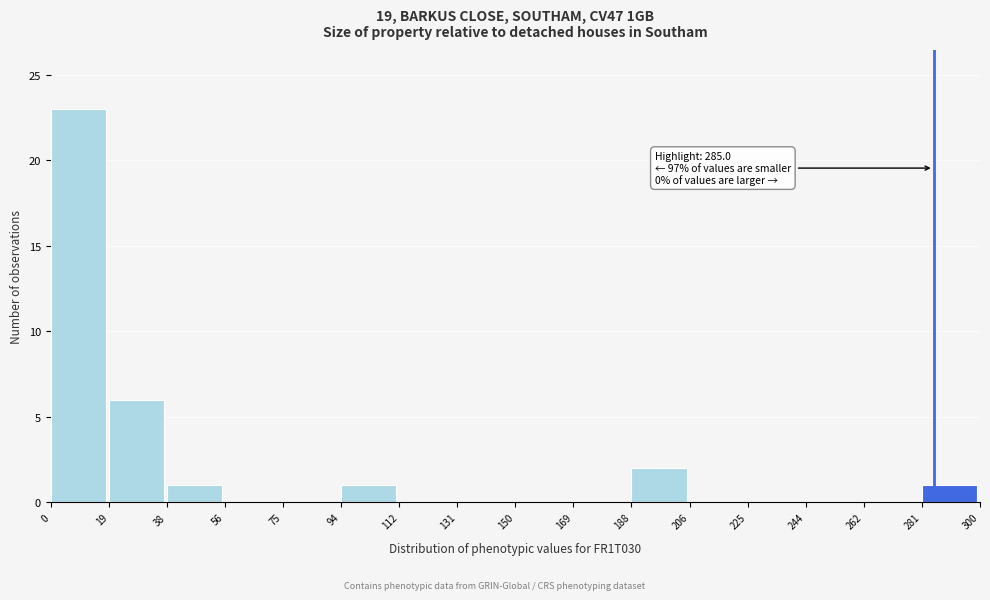

Over which range of the x-axis is the bar tallest?

0 to 19